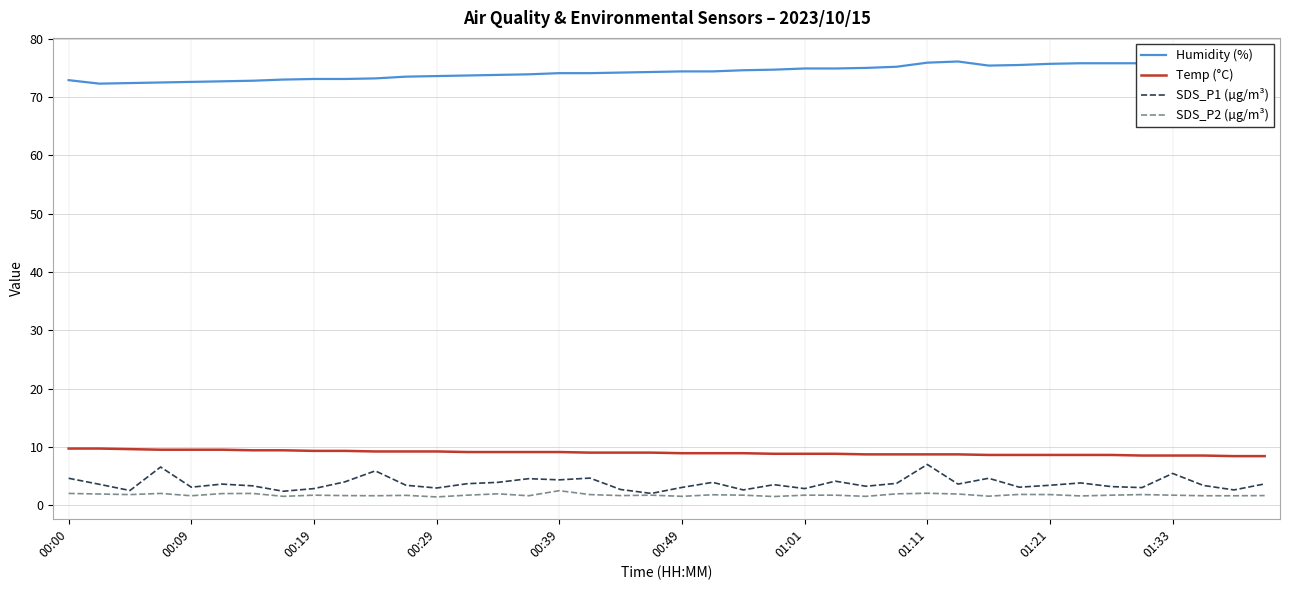

What is the lowest value of the Temp (°C) series?

8.4